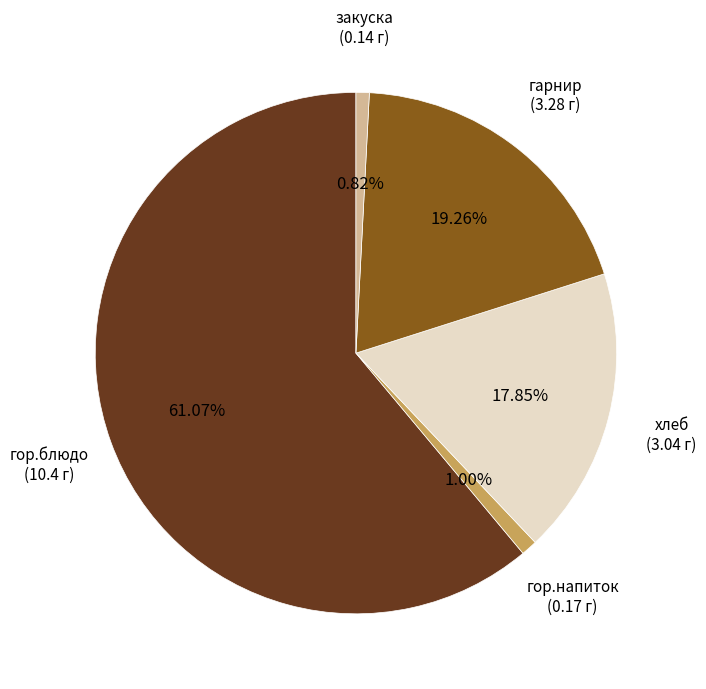

Does any single category account for the majority?

Yes